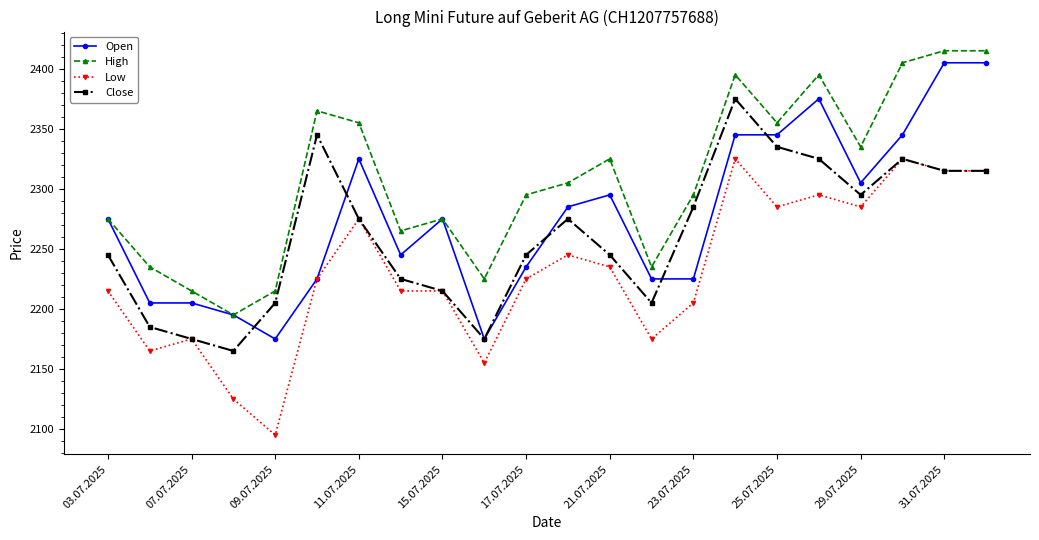

True or false: High and Close cross at least once.

False